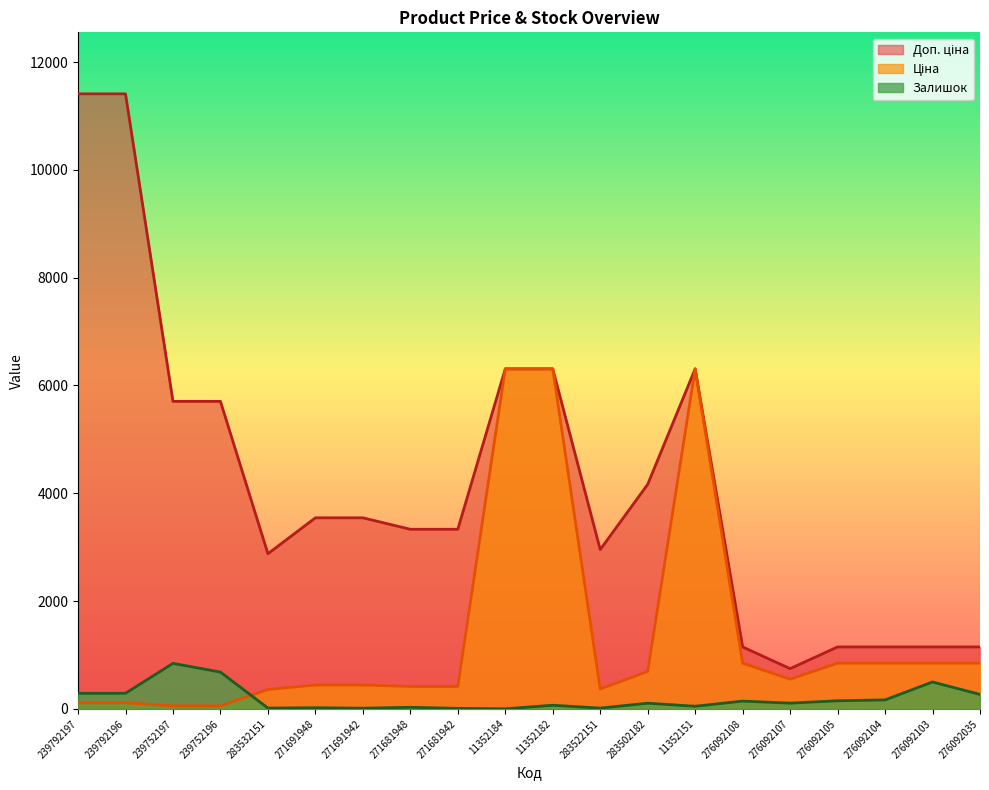

Which series ends up on top after the final intersection of Залишок and Ціна?

Ціна